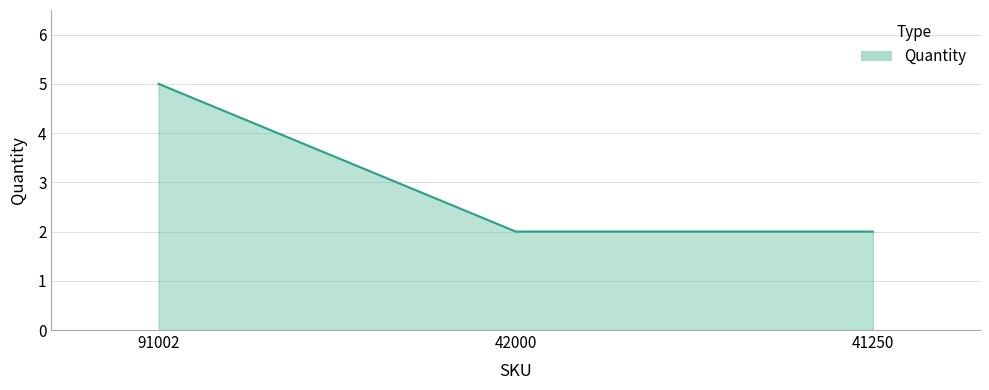

Reading right to left, extract all data points from this chart.

41250=2	42000=2	91002=5